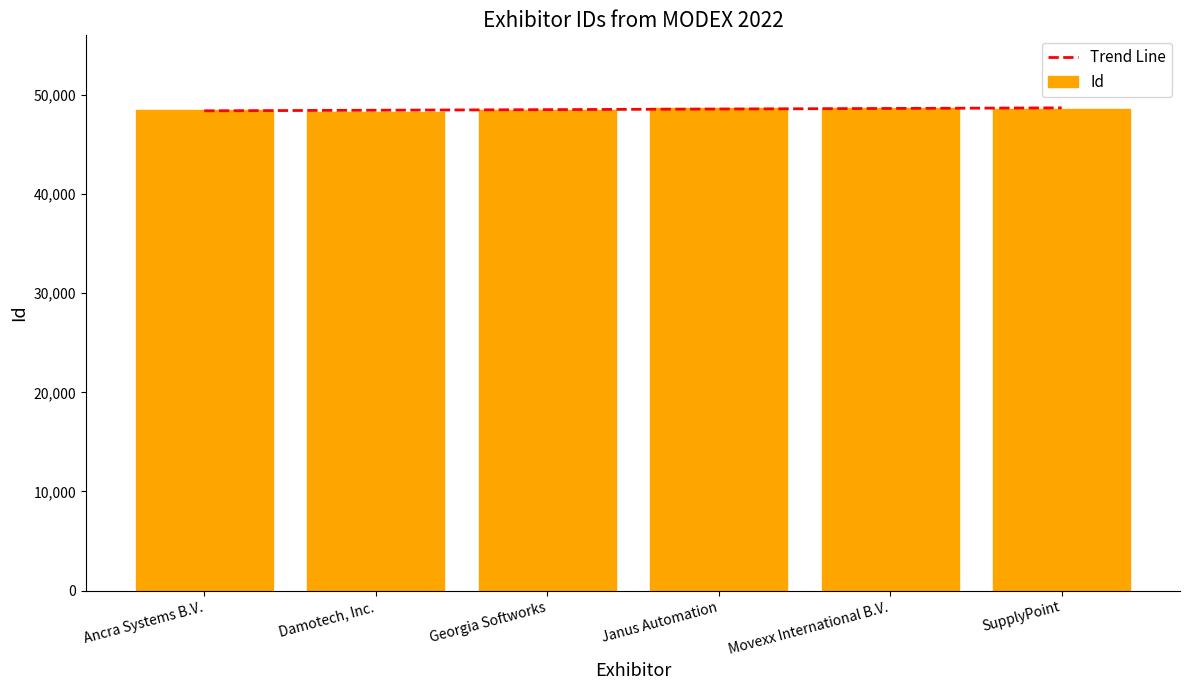

List the labels in order of value, largest first.

Movexx International B.V., Janus Automation, SupplyPoint, Georgia Softworks, Ancra Systems B.V., Damotech, Inc.